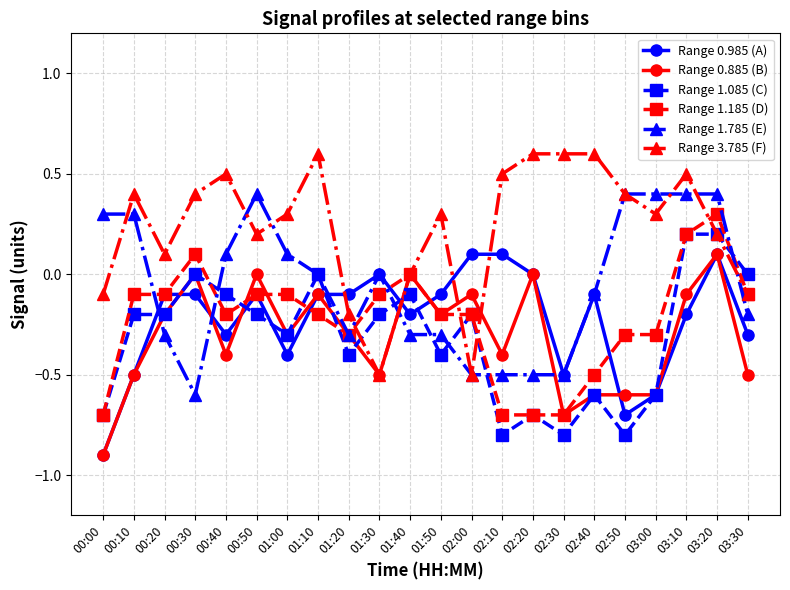

How many data points does each series have?

22